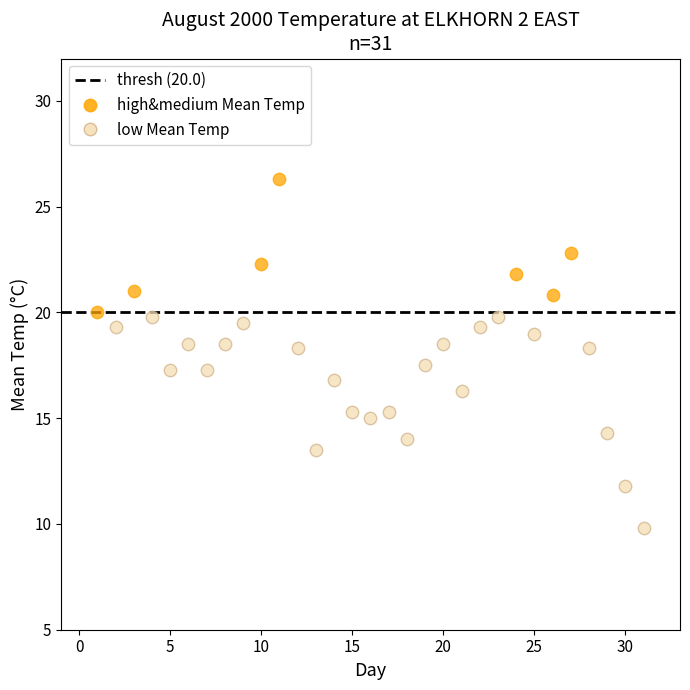

Which series contains the highest Y value?

high&medium Mean Temp